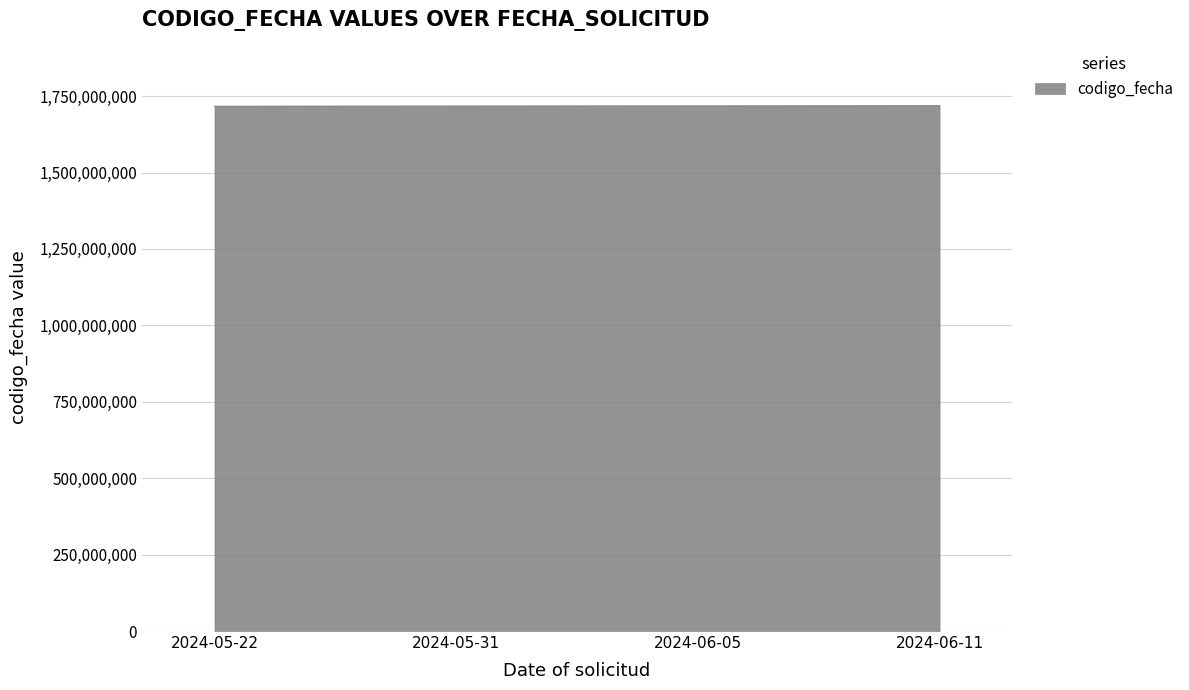

The value at 2024-06-05 is 1718114897. True or false?

True